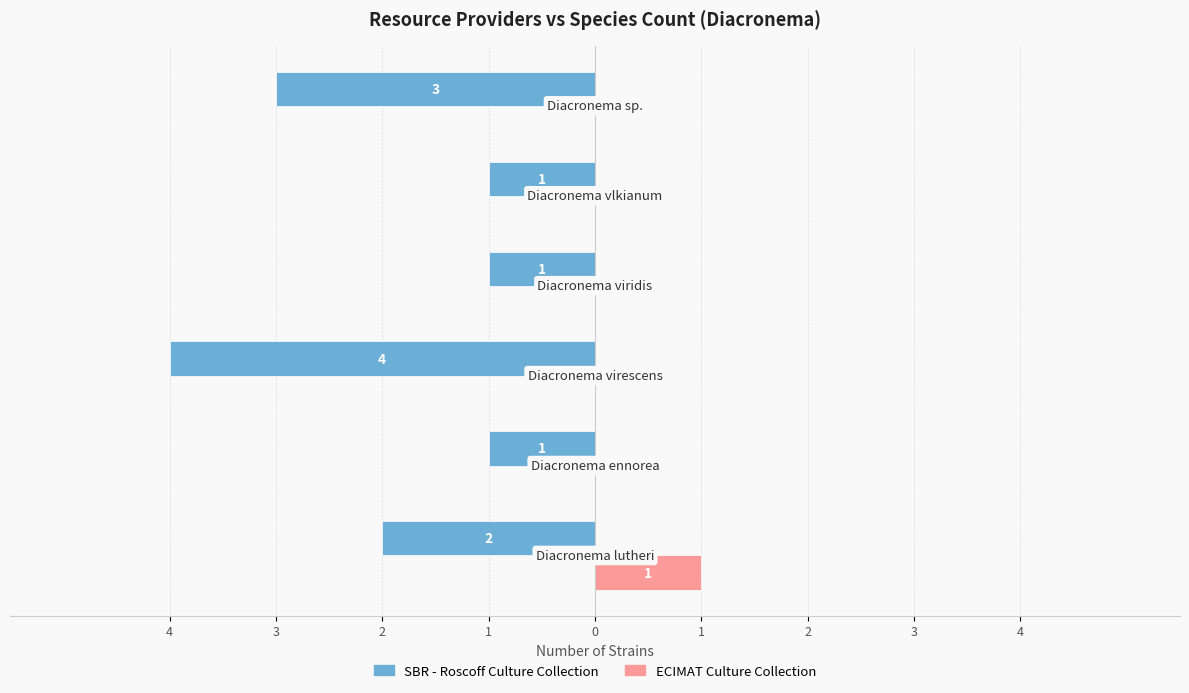

What are all the series names shown in the legend?

SBR - Roscoff Culture Collection, ECIMAT Culture Collection